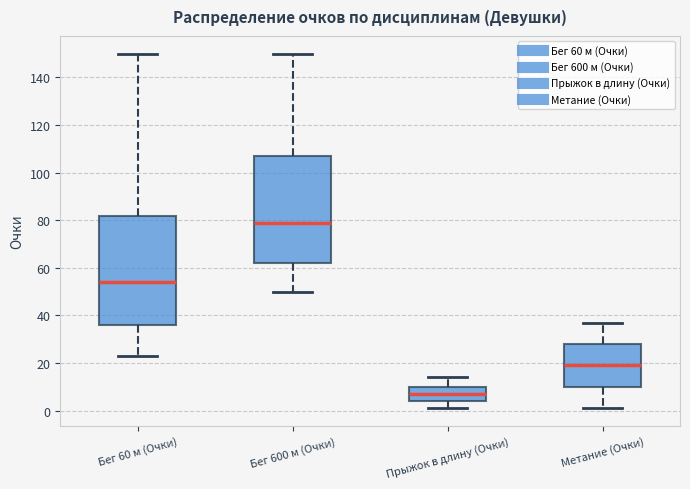

Reading left to right, transcribe this box plot: for each box, give where its median line is, the range the box spans, and where its two whiskers end, as read against the y-axis. The values are not printed on the chart, so give them approximately, as read against the axis.

Бег 60 м (Очки): median 54, box 36 to 82, whiskers 24 to 150
Бег 600 м (Очки): median 80, box 62 to 108, whiskers 50 to 150
Прыжок в длину (Очки): median 8, box 4 to 10, whiskers 2 to 14
Метание (Очки): median 20, box 10 to 28, whiskers 2 to 38